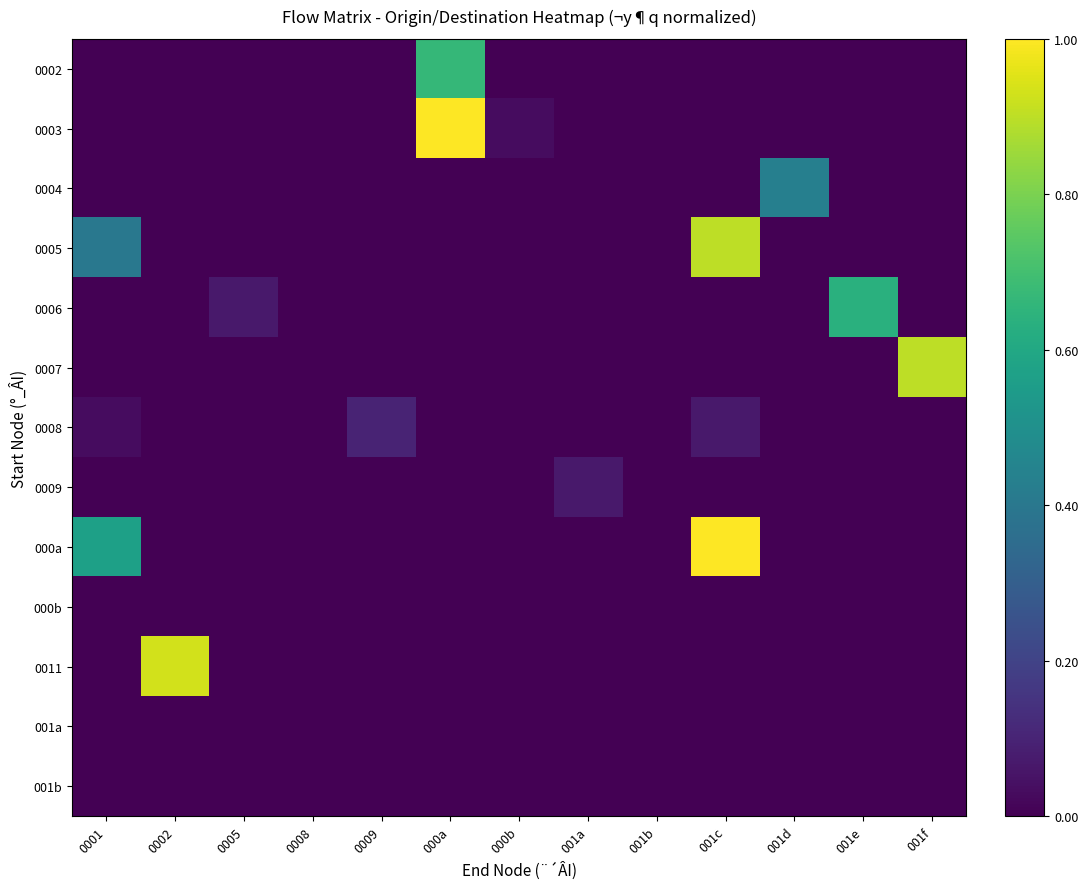

How many data points does each series have?

13